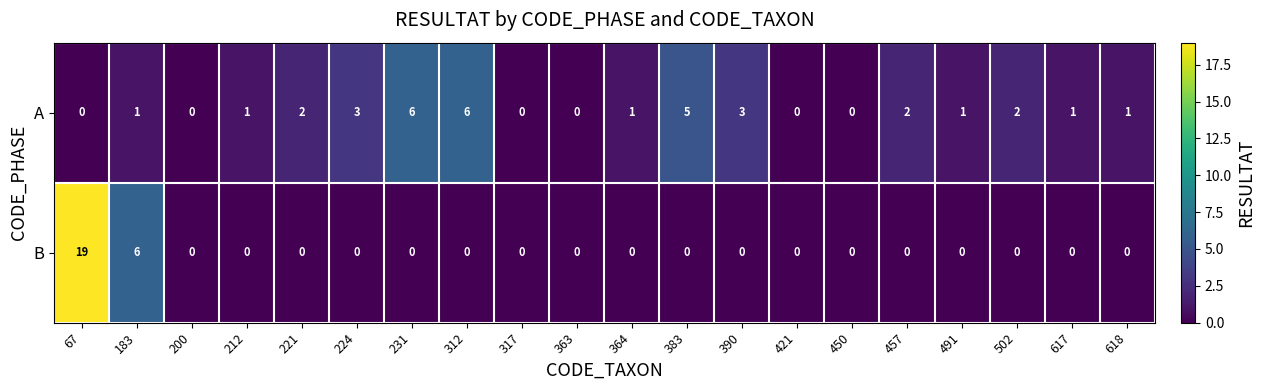

At which category is the sum across all series the highest?

67